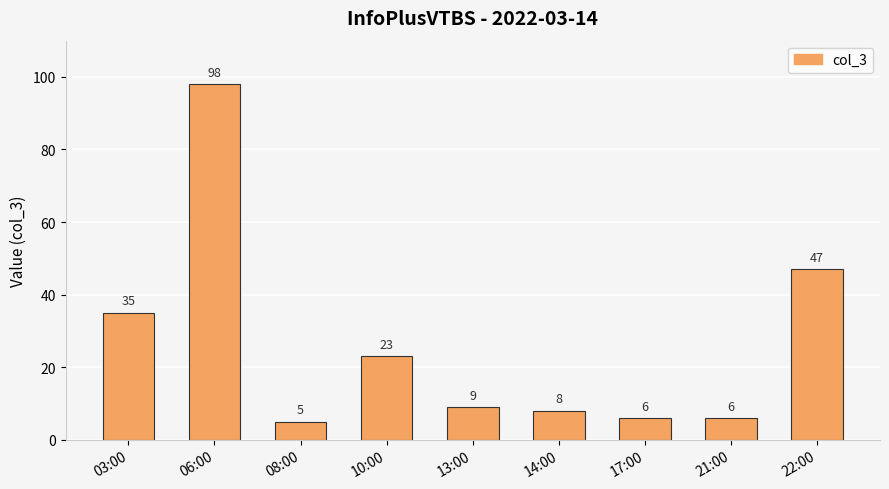

Reading left to right, what are all the values shown in this chart?

35	98	5	23	9	8	6	6	47